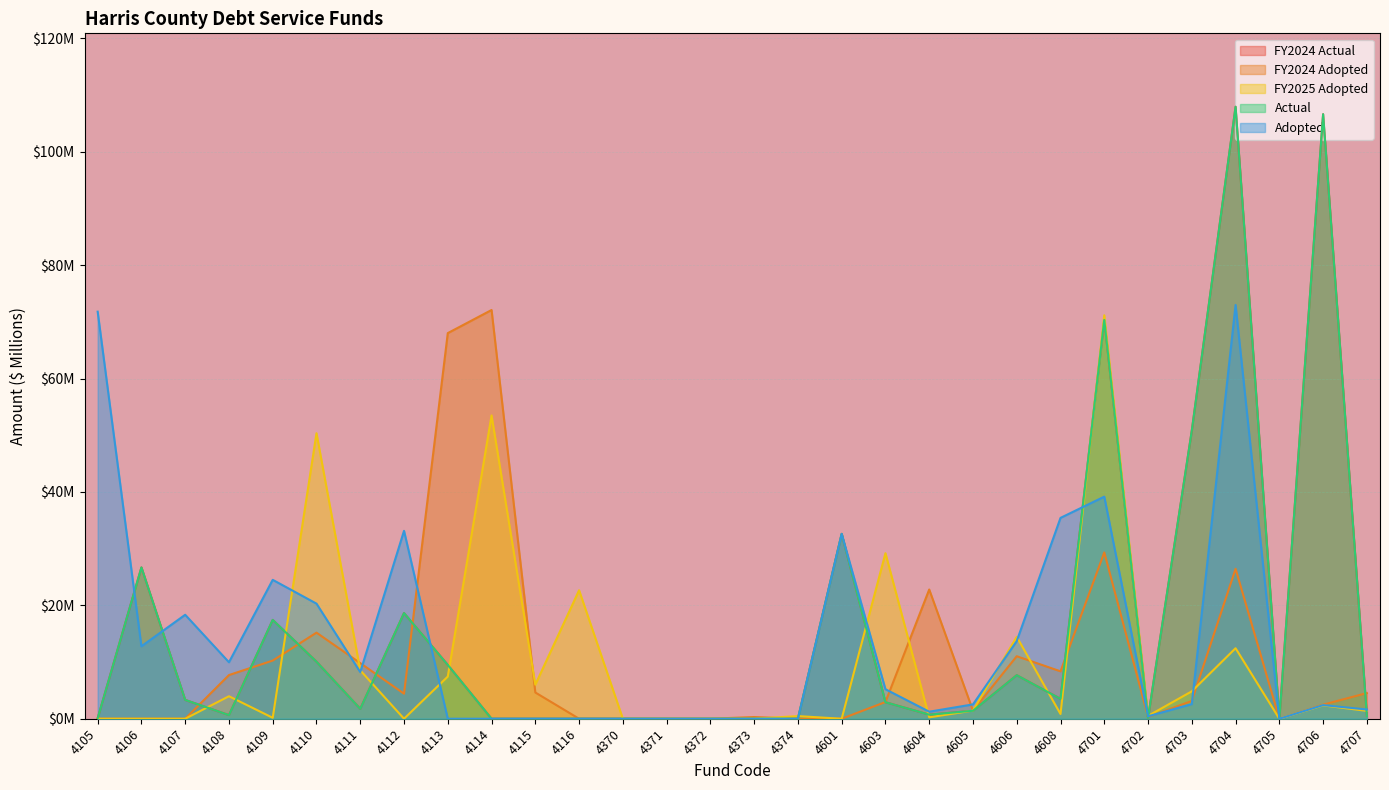

In FY2024 Actual, how many points are higher than both neighbors (excluding endpoints)?

8